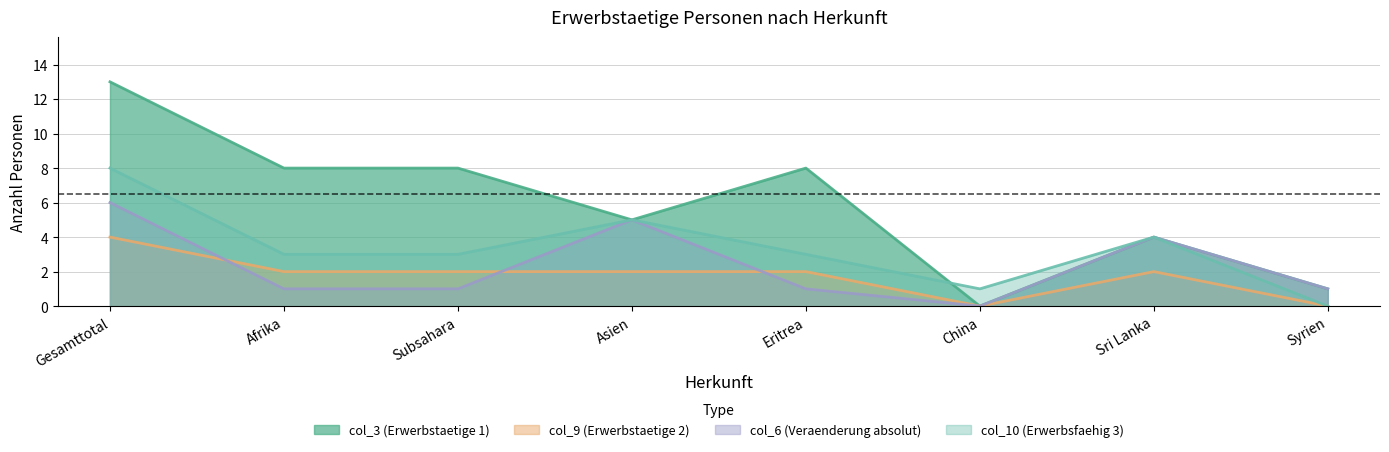

True or false: col_6 (Veraenderung absolut) has a value of 1 at Syrien.

True